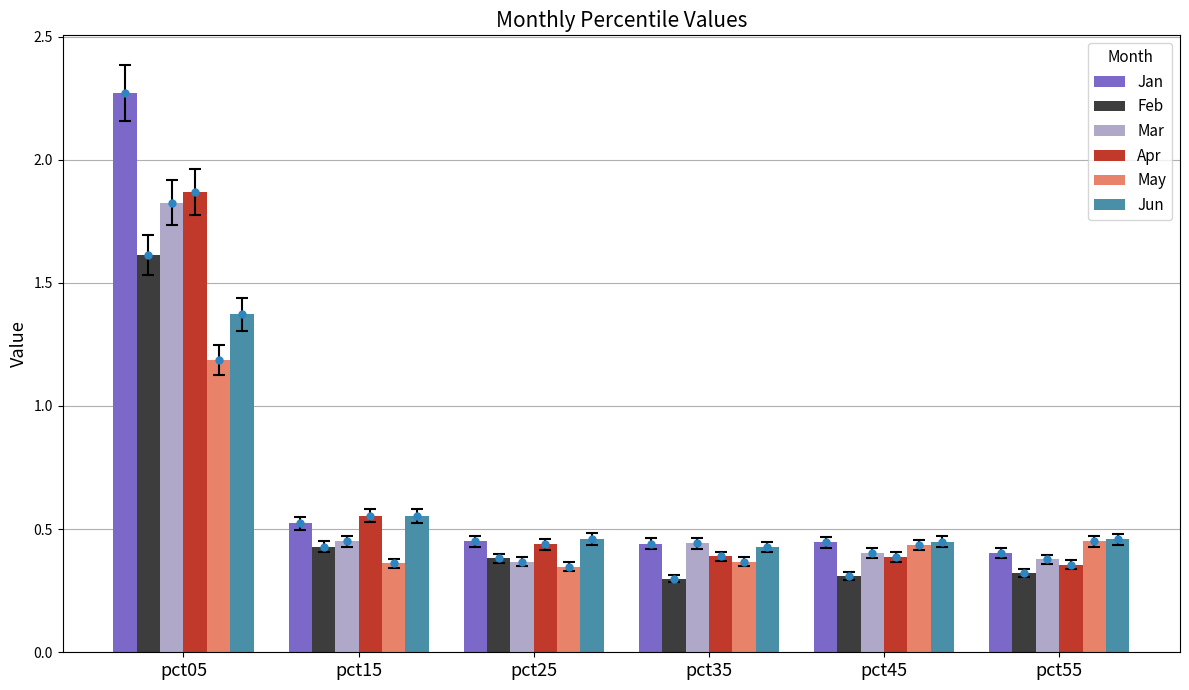

True or false: Jan has a value of 0.4 at pct45.

True